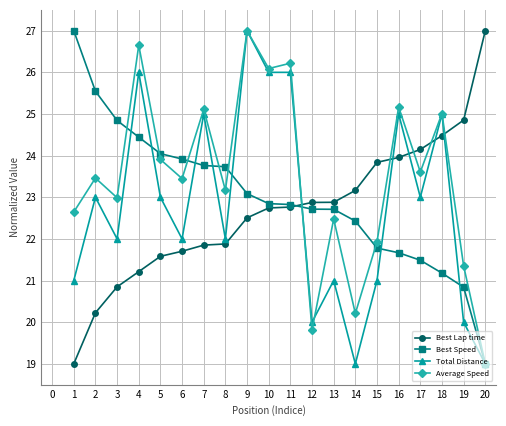

True or false: Best Lap time and Average Speed intersect in this chart.

True